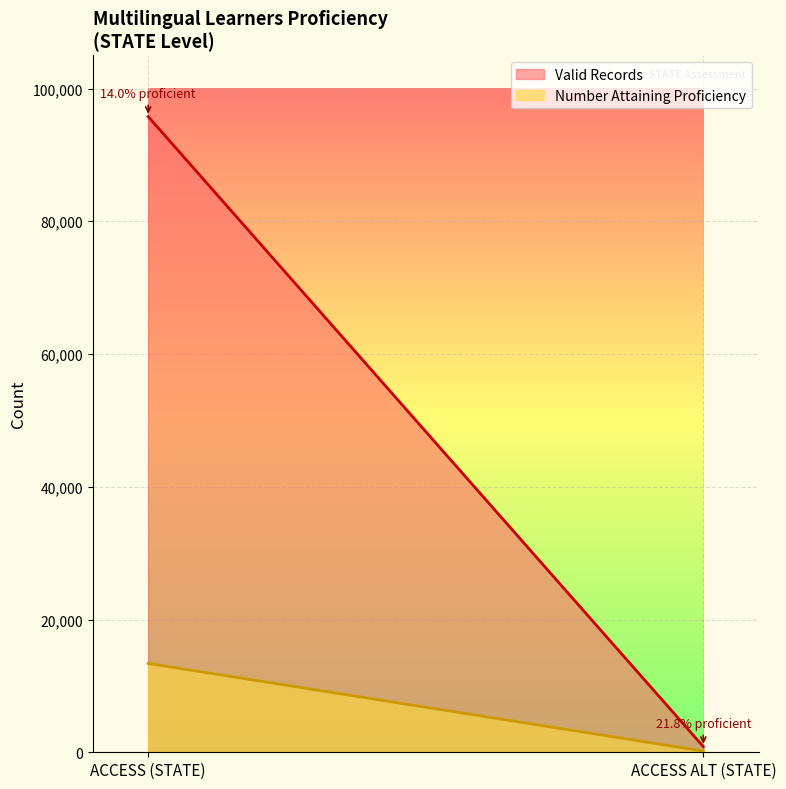

Count the Valid Records values in the range 850 to 95772.

2